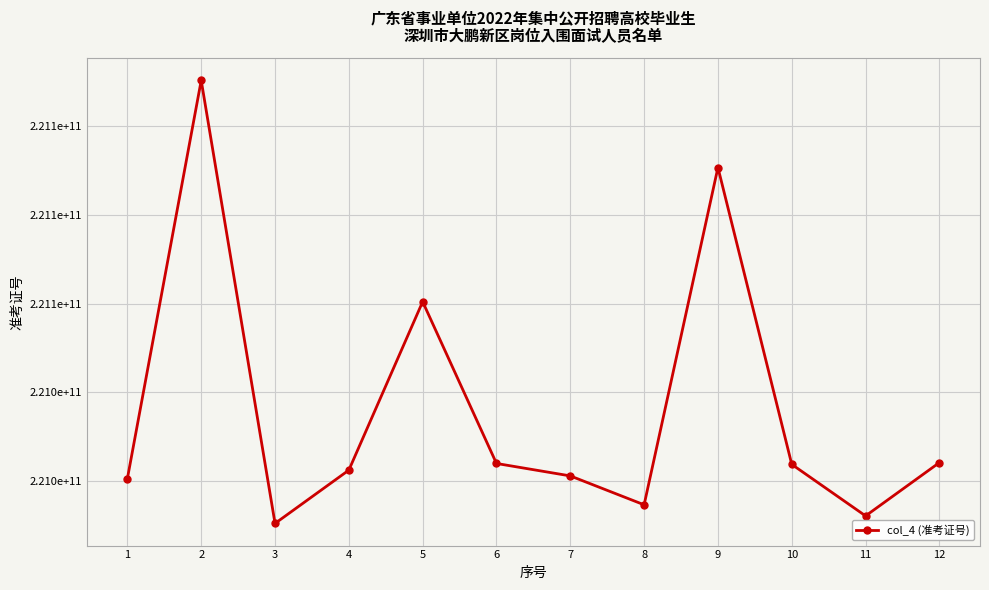

What is the change in value from 4 to 7?

-1298906